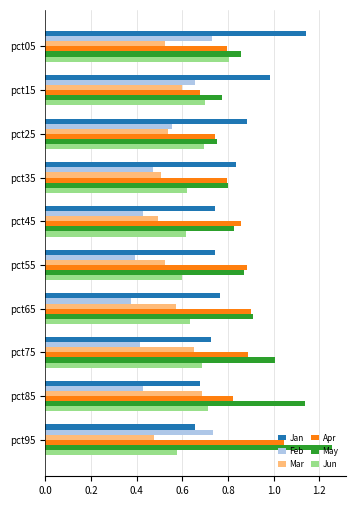

Which series changed the most between pct45 and pct75?

May